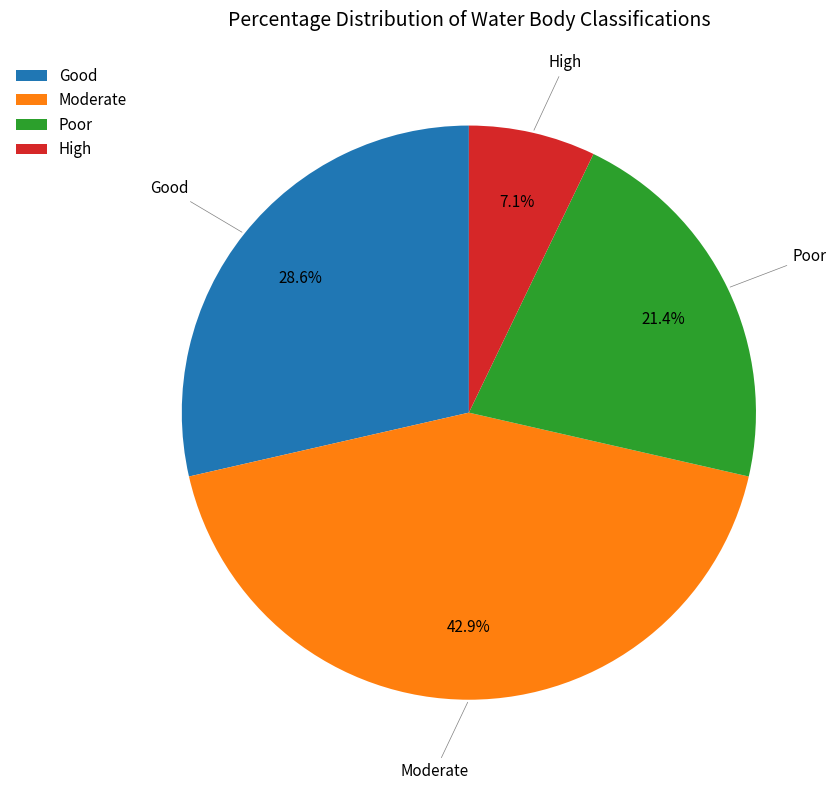

Which slice is the smallest?

High